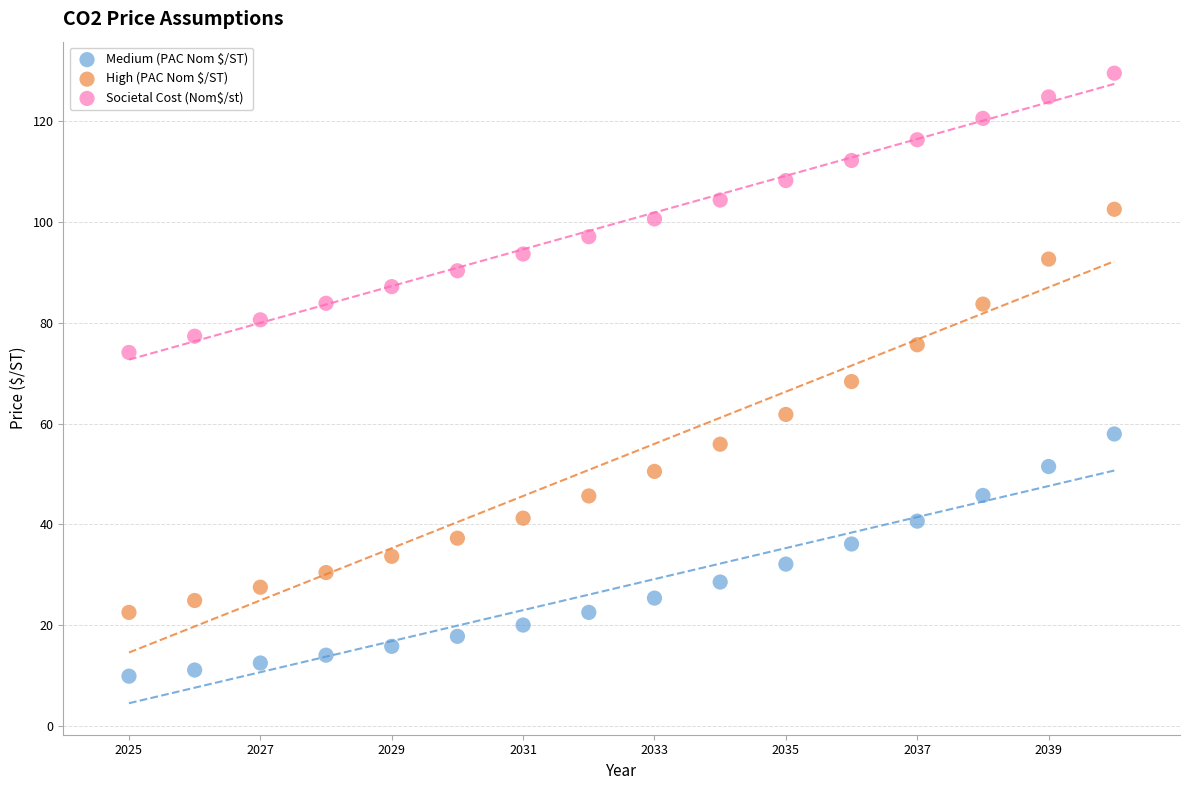

What are all the series names shown in the legend?

Medium (PAC Nom $/ST), High (PAC Nom $/ST), Societal Cost (Nom$/st)